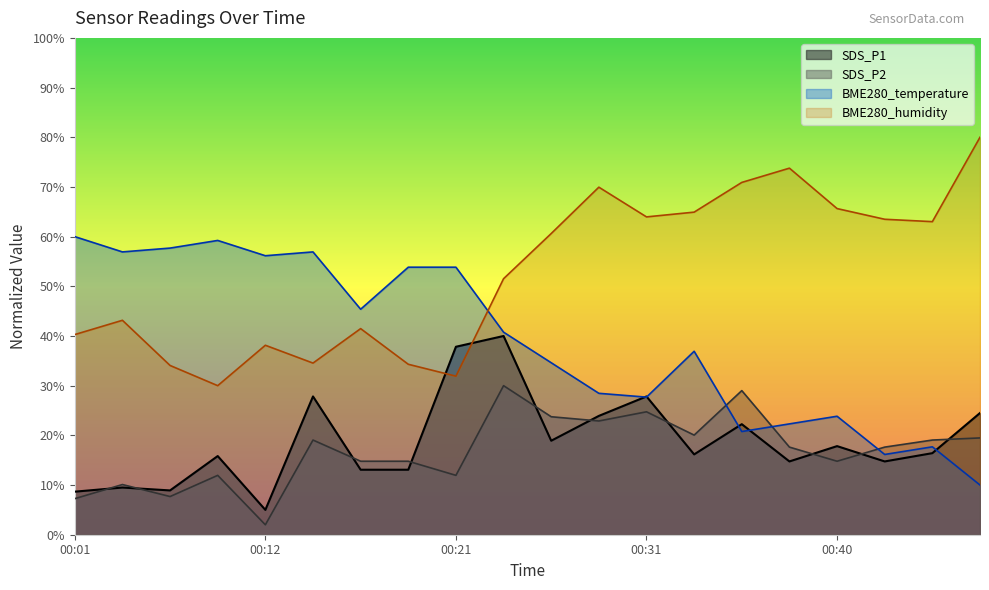

List the labels in order of SDS_P2 value, smallest first.

00:12, 00:01, 00:06, 00:03, 00:08, 00:21, 00:16, 00:18, 00:40, 00:38, 00:43, 00:13, 00:45, 00:48, 00:33, 00:28, 00:26, 00:31, 00:36, 00:23